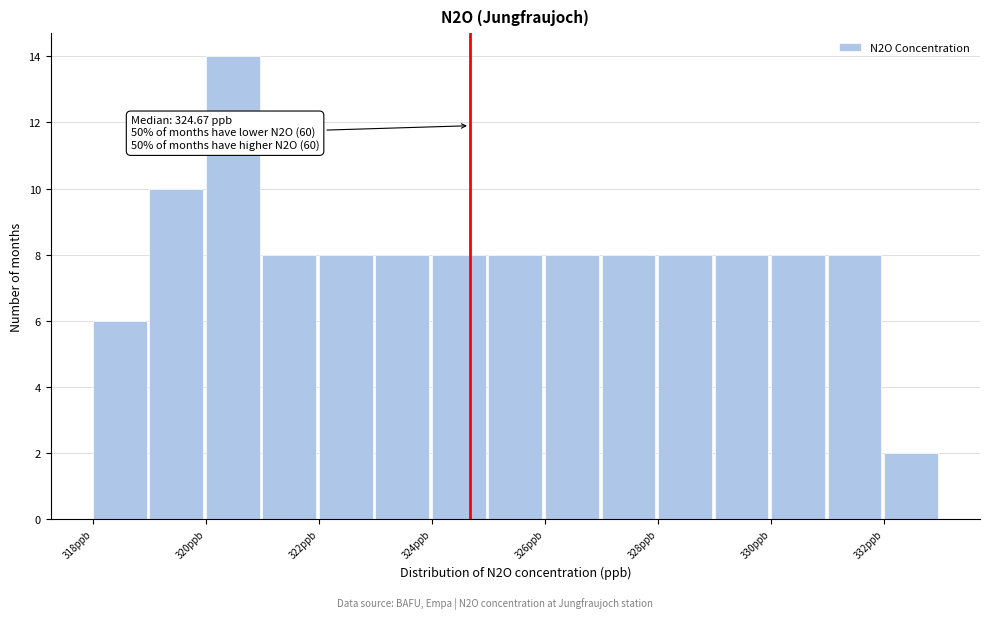

Over which range of the x-axis is the bar tallest?

320 to 321